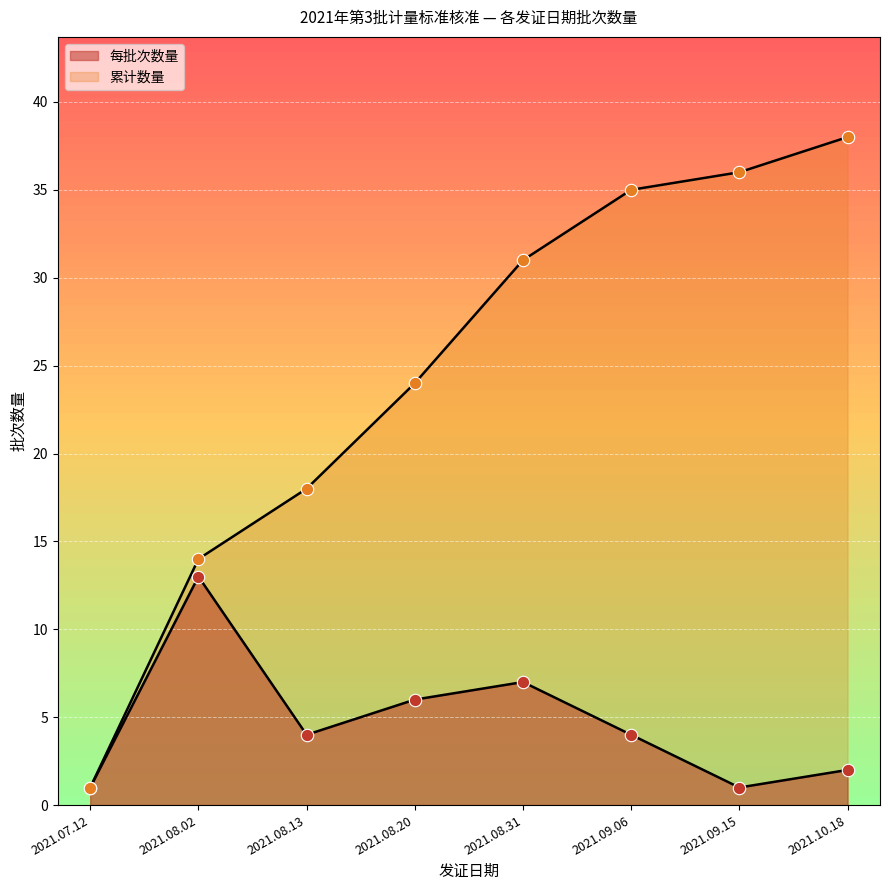

Which has a higher value, 2021.08.02 or 2021.08.02?

2021.08.02